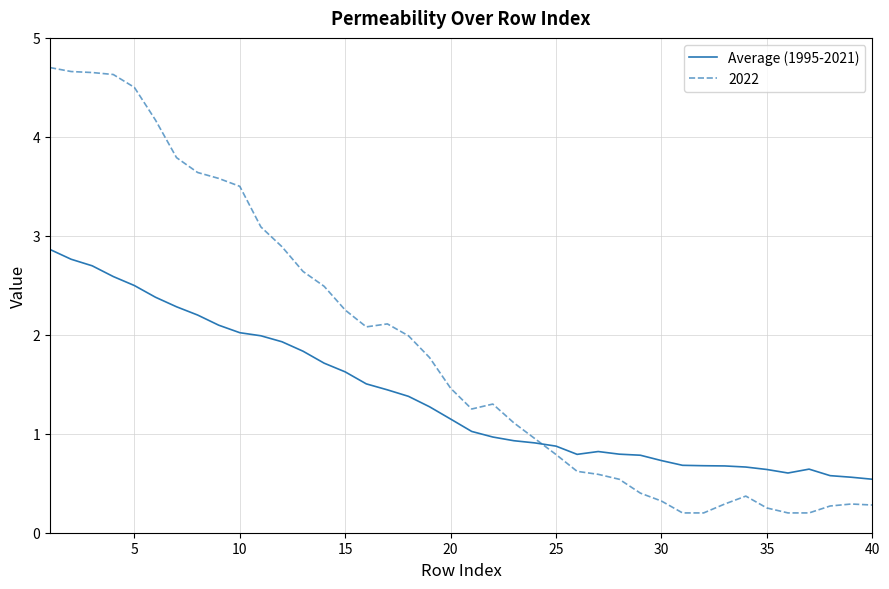

Rank the series by their maximum value, from lowest to highest.

Average (1995-2021), 2022